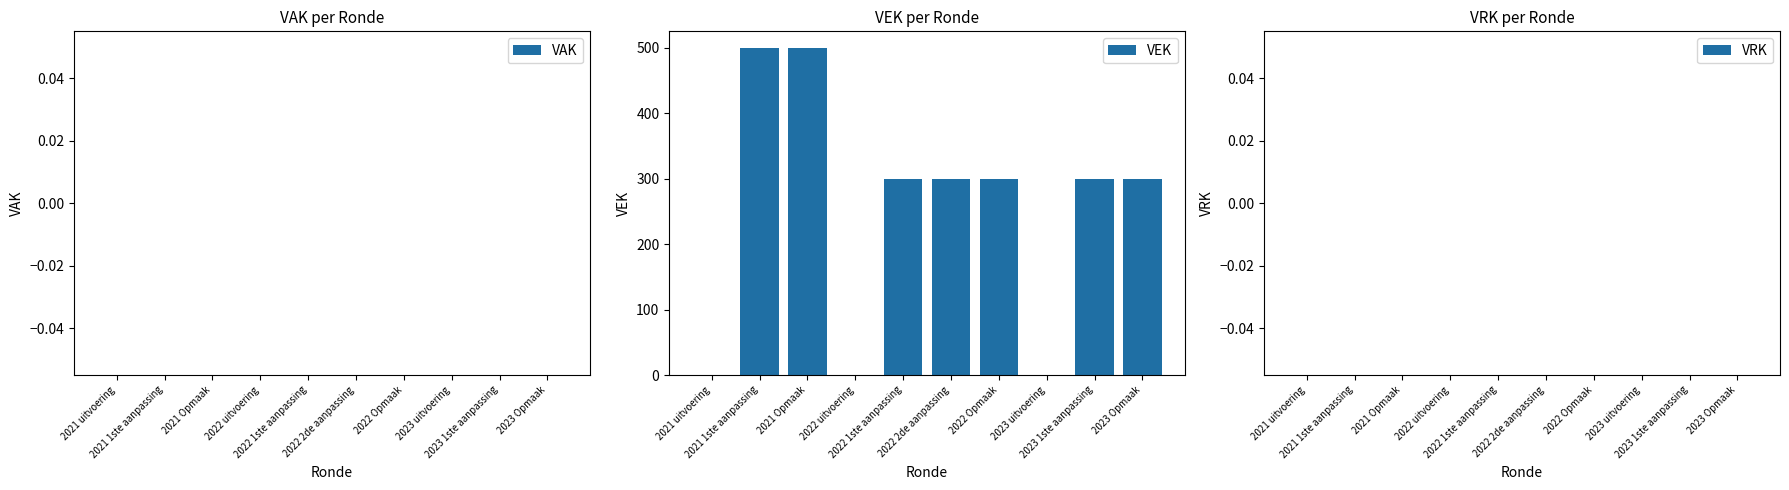

What is the sum of all values?

2500